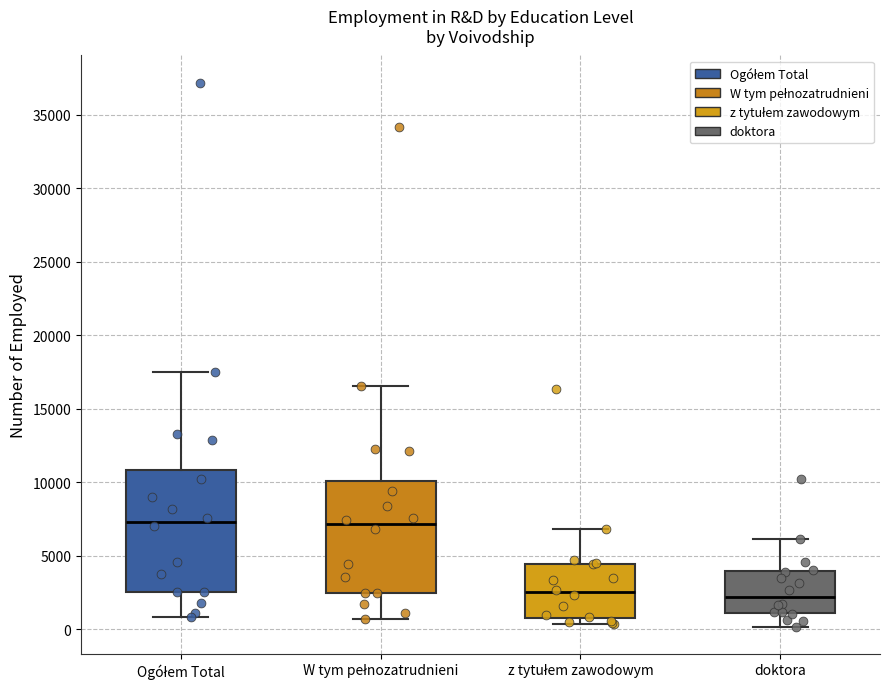

Comparing the boxes themselves (not the whiskers), which one is the tallest?

Ogółem Total